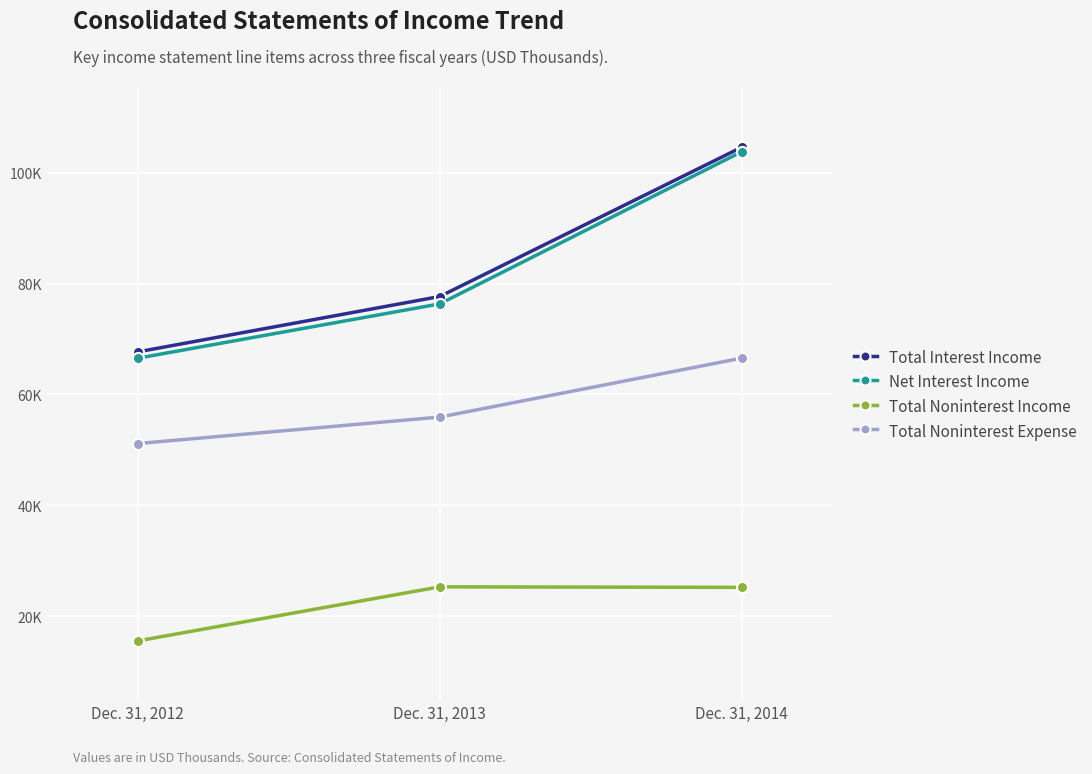

What are all the series names shown in the legend?

Total Interest Income, Net Interest Income, Total Noninterest Income, Total Noninterest Expense